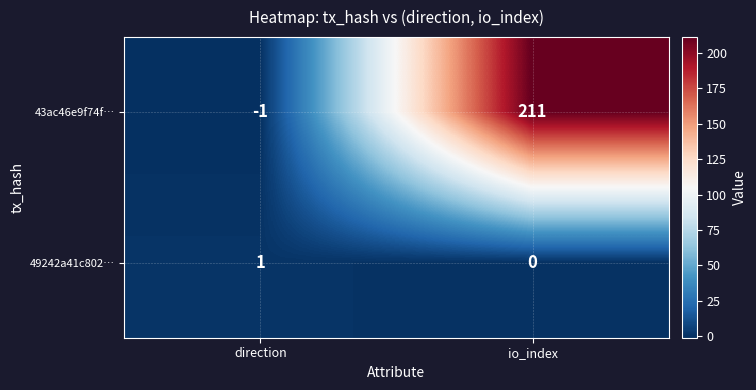

Which series has the widest spread of values?

43ac46e9f74f…